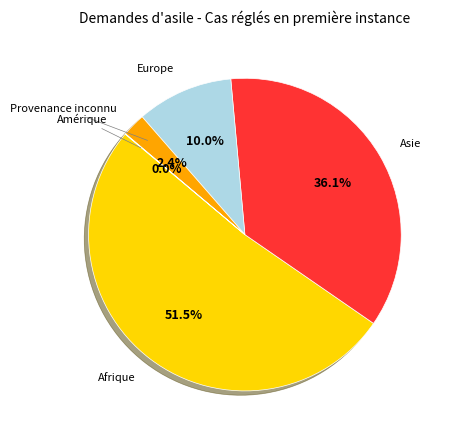

Is there a majority slice in this chart?

Yes